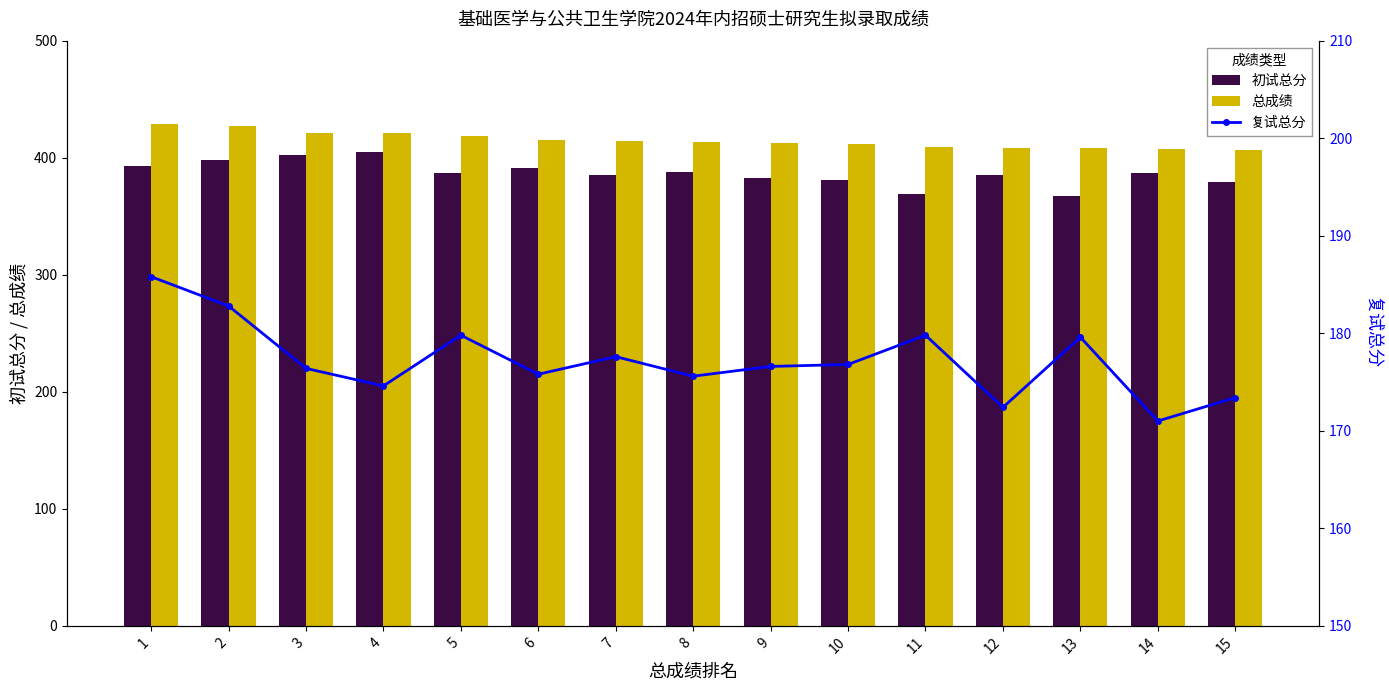

Reading left to right, transcribe all the data shown in this chart.

初试总分: 393.0	398.0	402.0	405.0	387.0	391.0	385.0	388.0	383.0	381.0	369.0	385.0	367.0	387.0	379.0
总成绩: 428.8	427.5	421.5	420.8	418.2	415.2	414.5	413.5	412.2	411.5	409.2	408.0	408.0	407.2	406.2
复试总分: 185.8	182.8	176.4	174.6	179.8	175.8	177.6	175.6	176.6	176.8	179.8	172.4	179.6	171.0	173.4